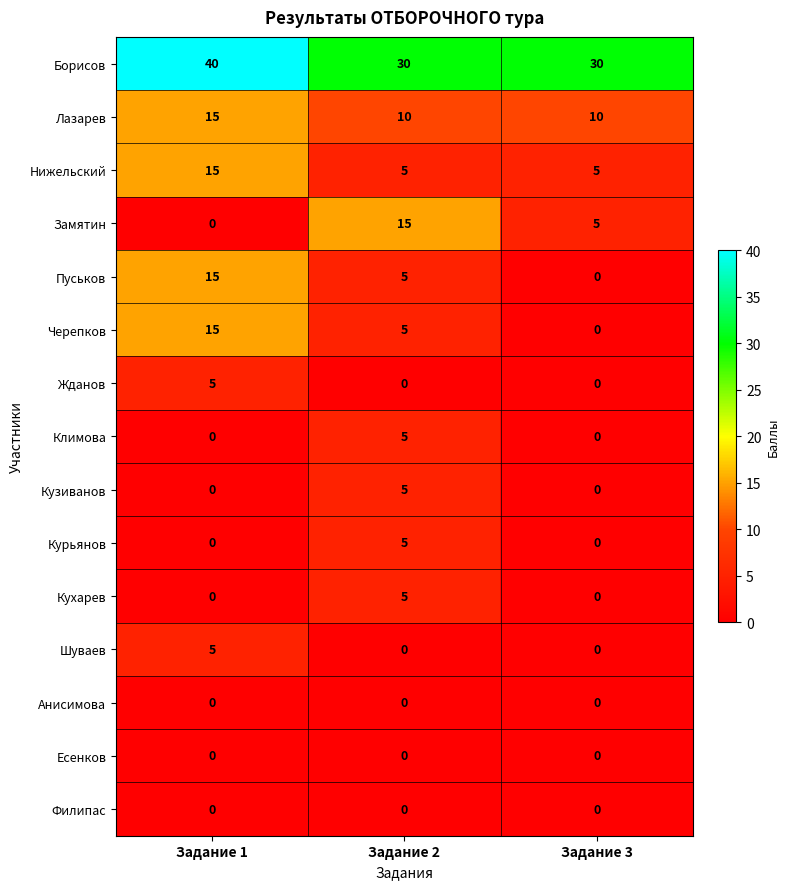

Is it true that Климова equals 5 at Задание 2?

True